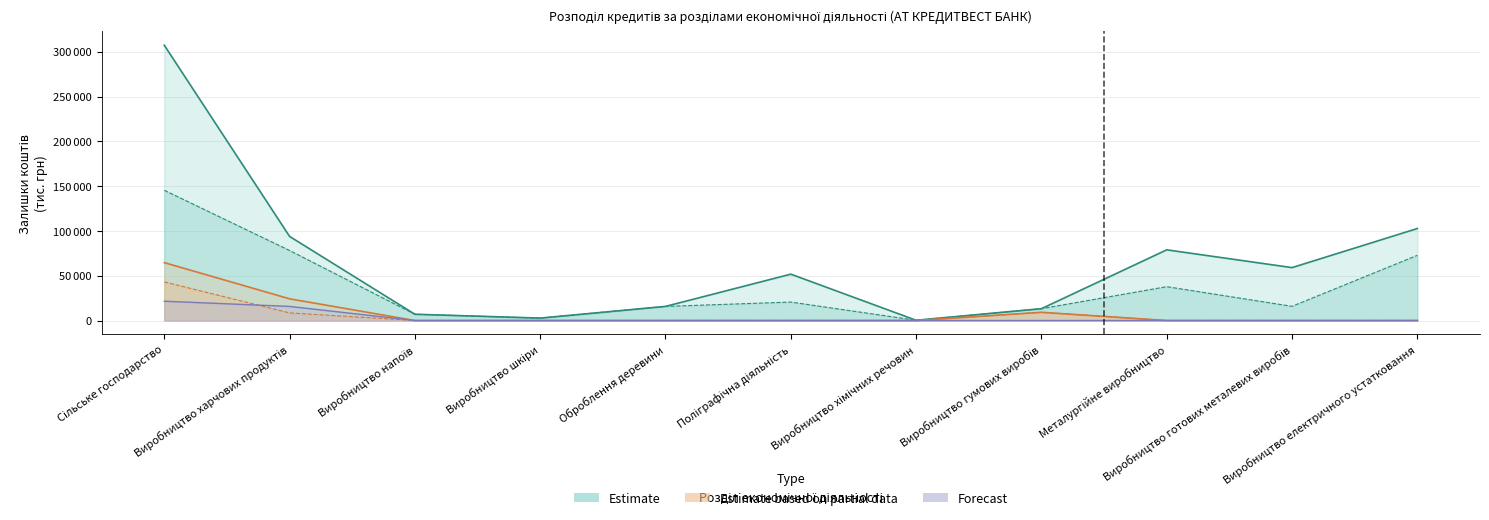

Is it true that усього (кредити) equals 7000.2 at Виробництво напоїв?

True